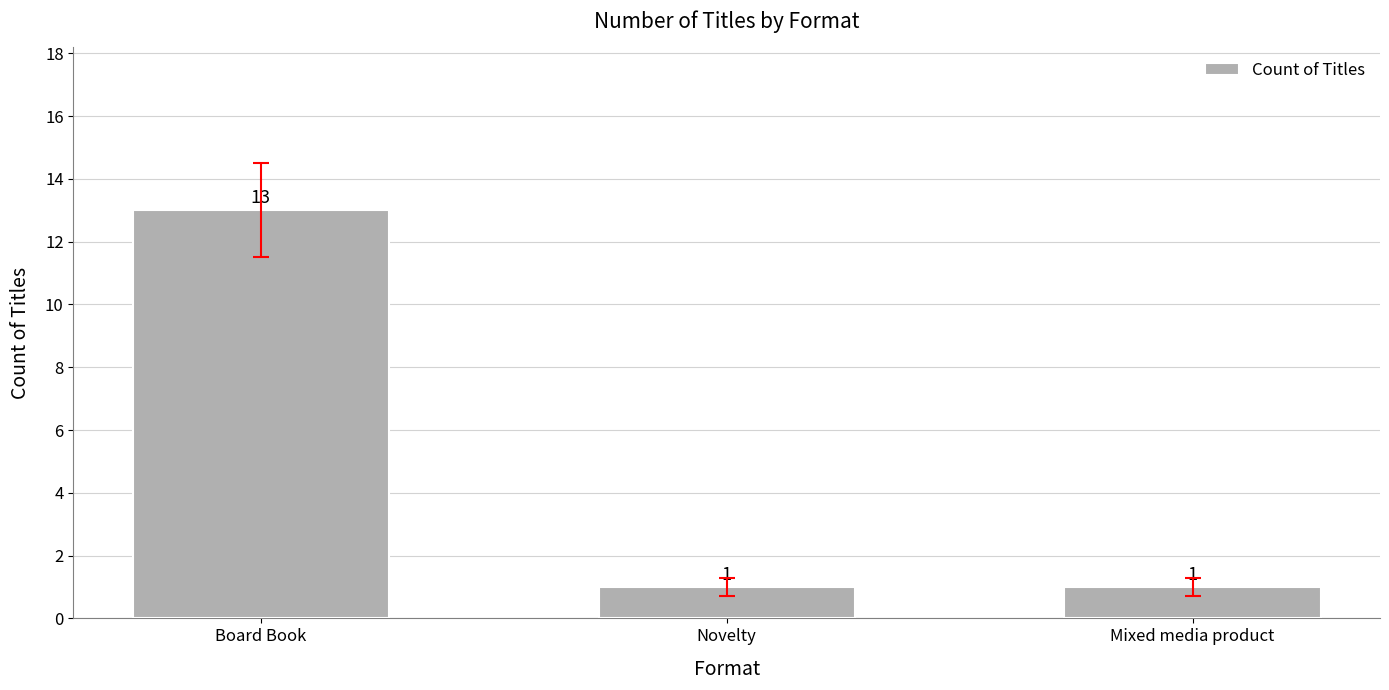

What is the greatest value displayed?

13